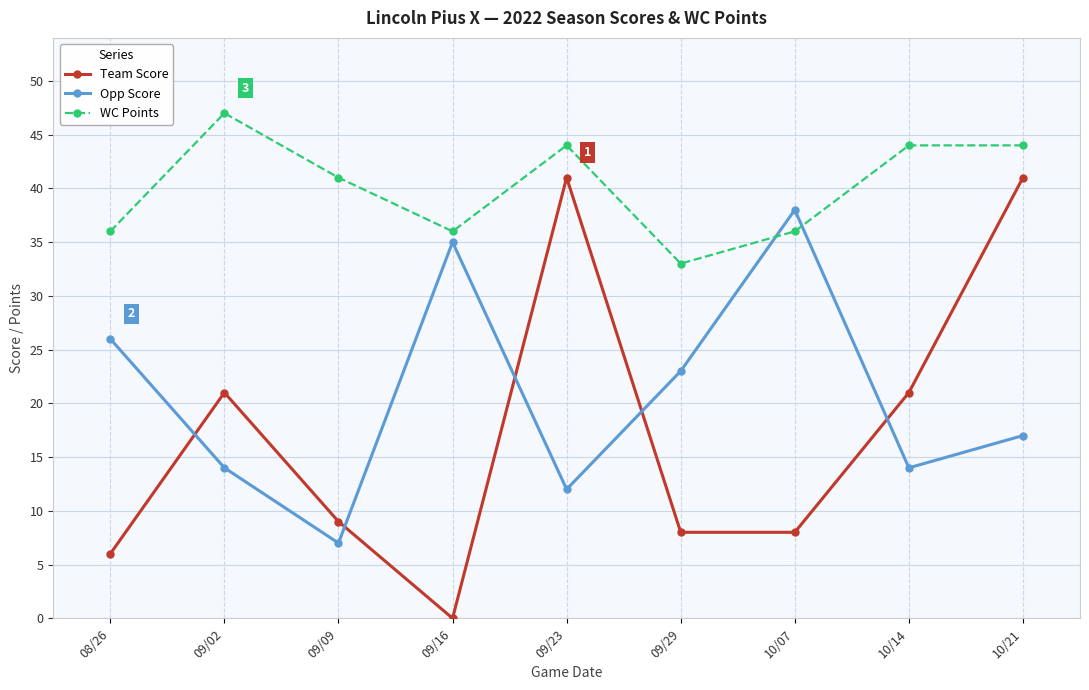

How many distinct data groups are displayed?

3